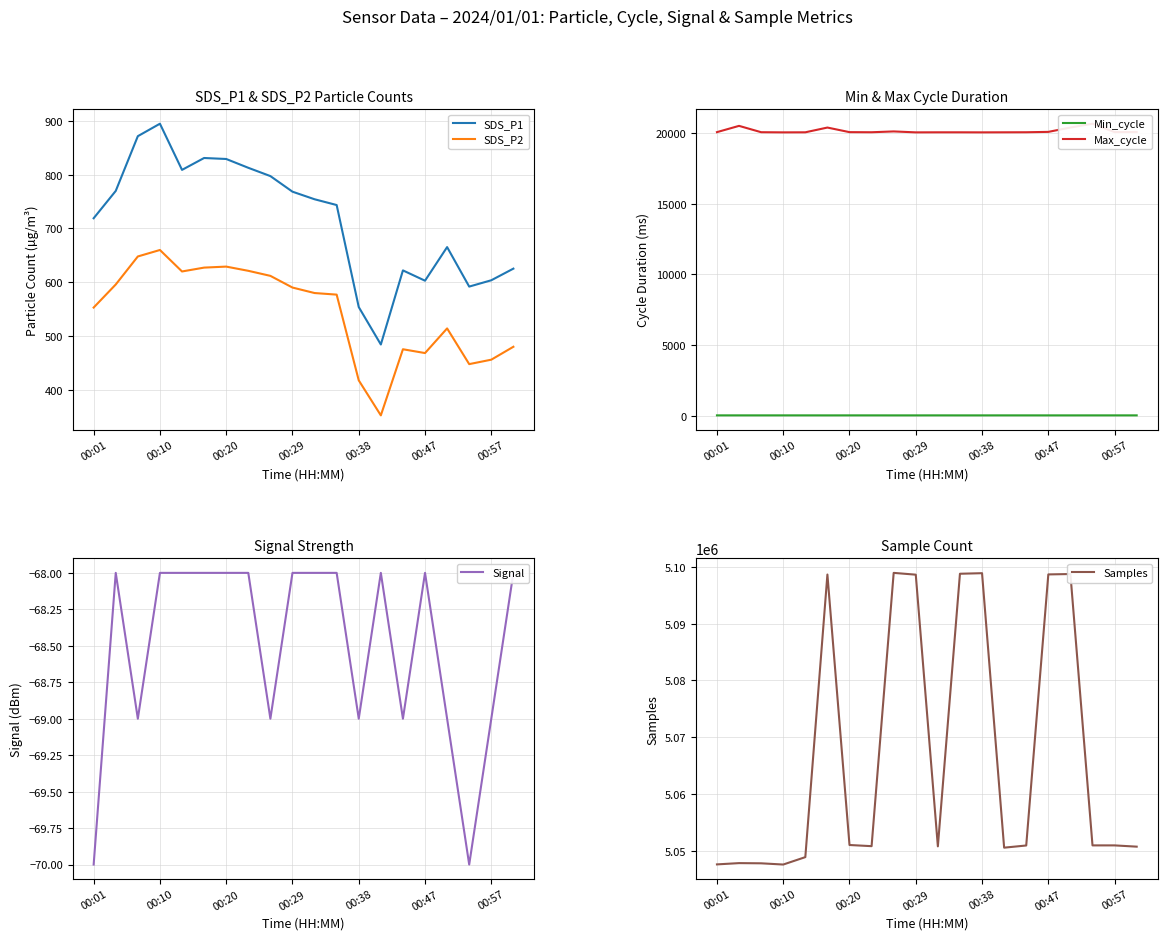

What is the sum of all Min_cycle values?

553